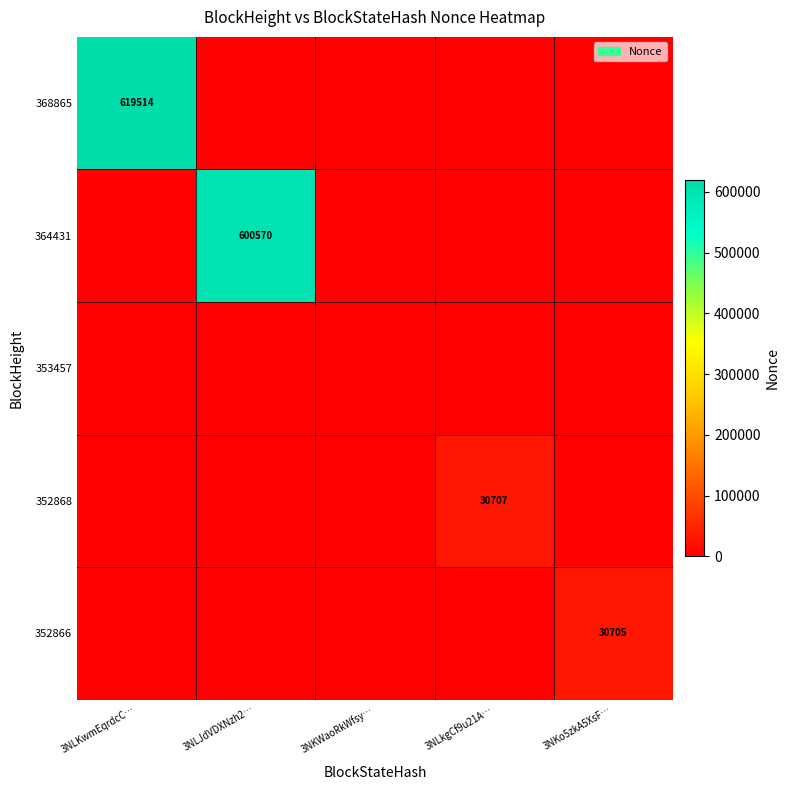

What is the total value across all series at 3NLJdVDXNzh2…?

600570